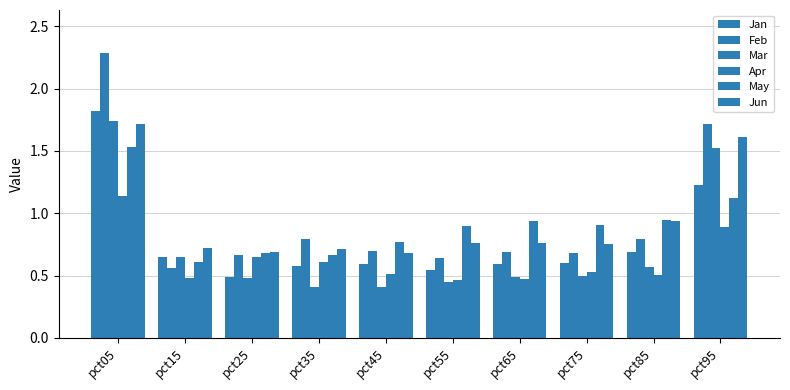

At pct55, list the series in order from smallest to largest.

Mar, Apr, Jan, Feb, Jun, May